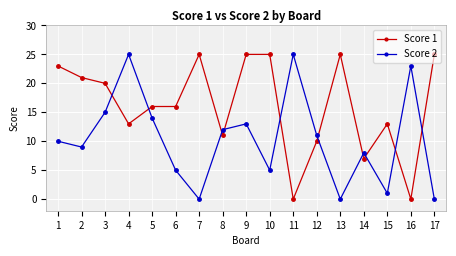

At how many categories does at least one series exceed 7?

17